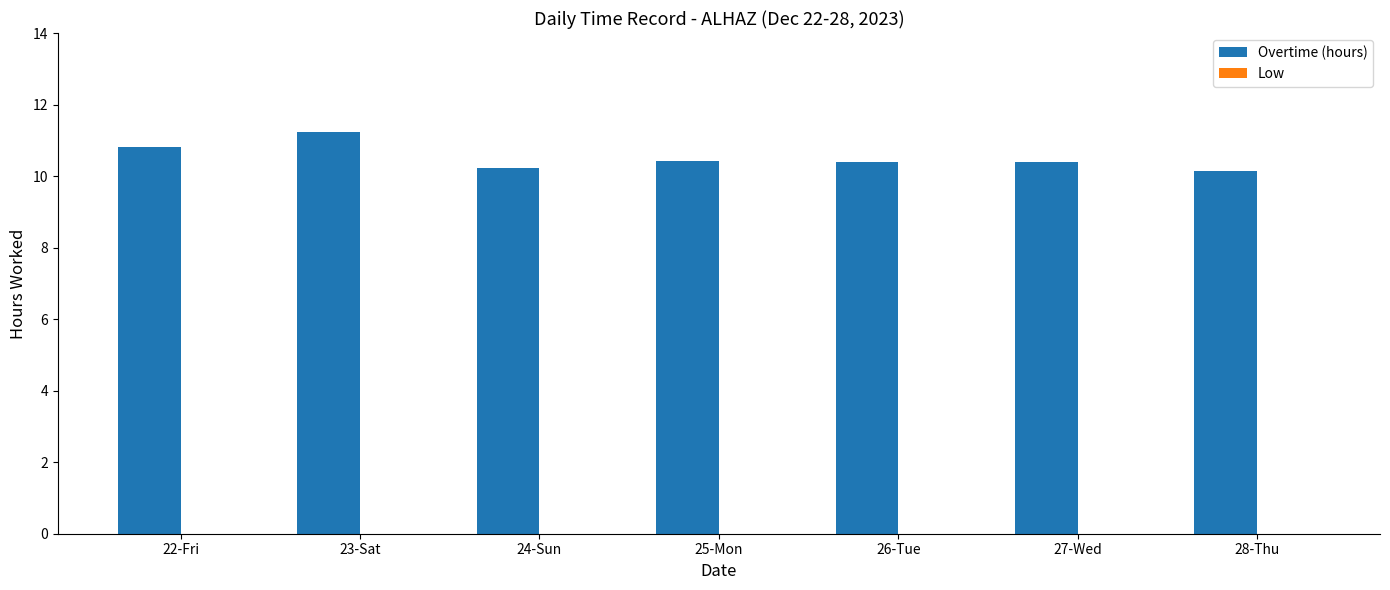

Reading left to right, transcribe all the data shown in this chart.

22-Fri=10.8	23-Sat=11.2	24-Sun=10.2	25-Mon=10.4	26-Tue=10.4	27-Wed=10.4	28-Thu=10.1